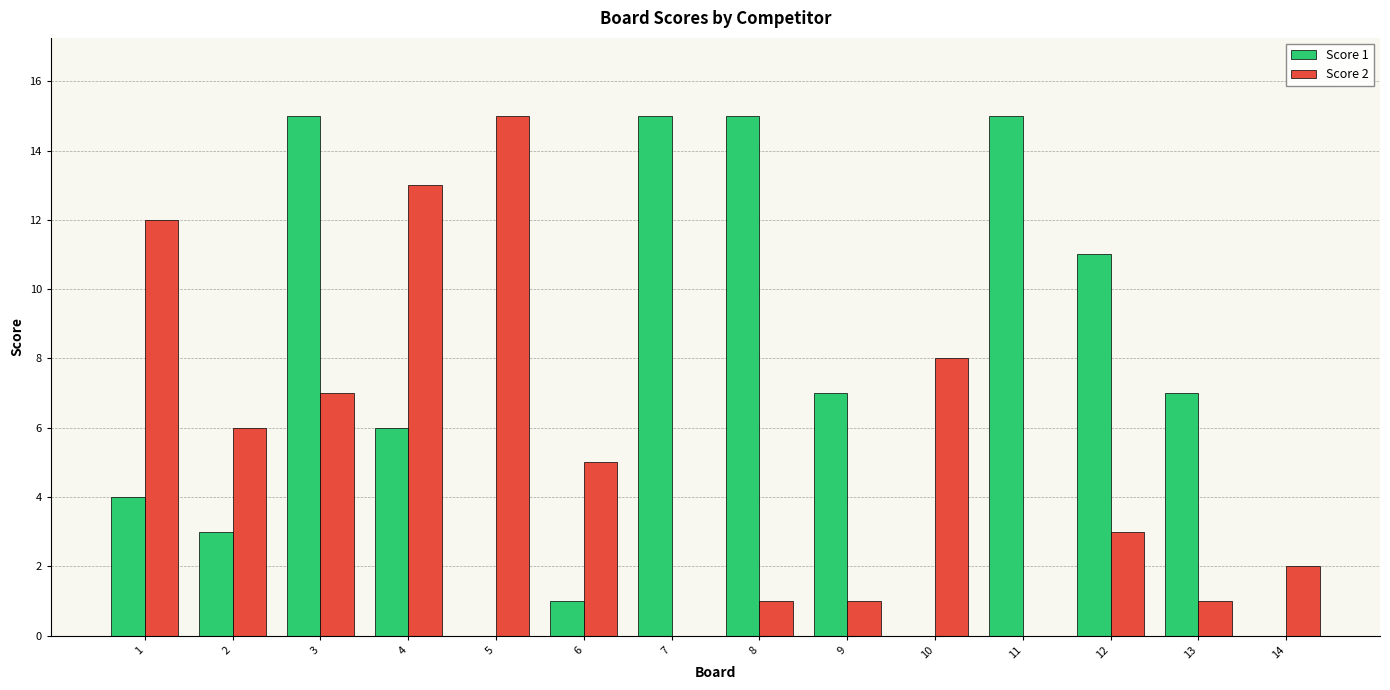

What is the difference between the Score 1 values at 13 and 7?

8